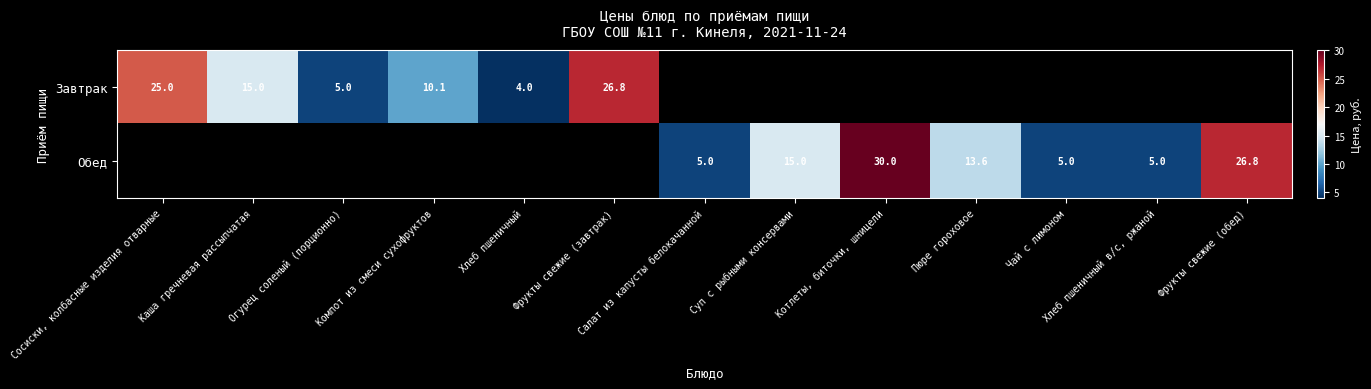

What is the maximum value shown in the chart?

30.0